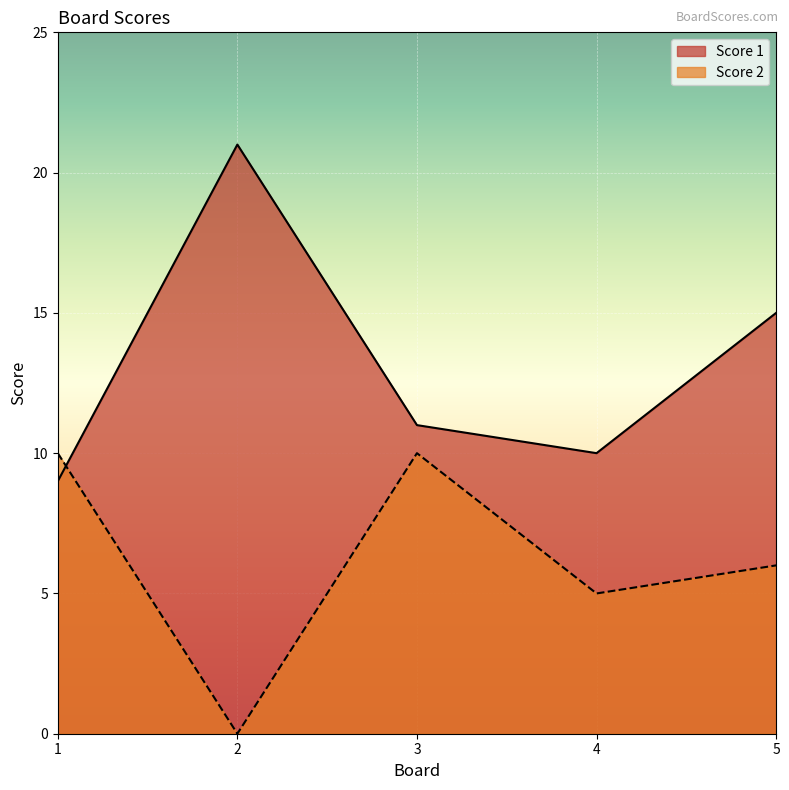

What is the difference between the maximum and minimum values in the Score 1 series?

12